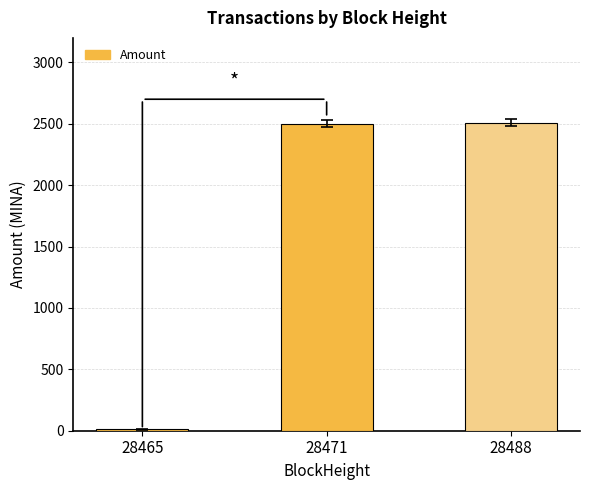

Approximately how many times larger is the value at 28471 compared to 28488?

1.0